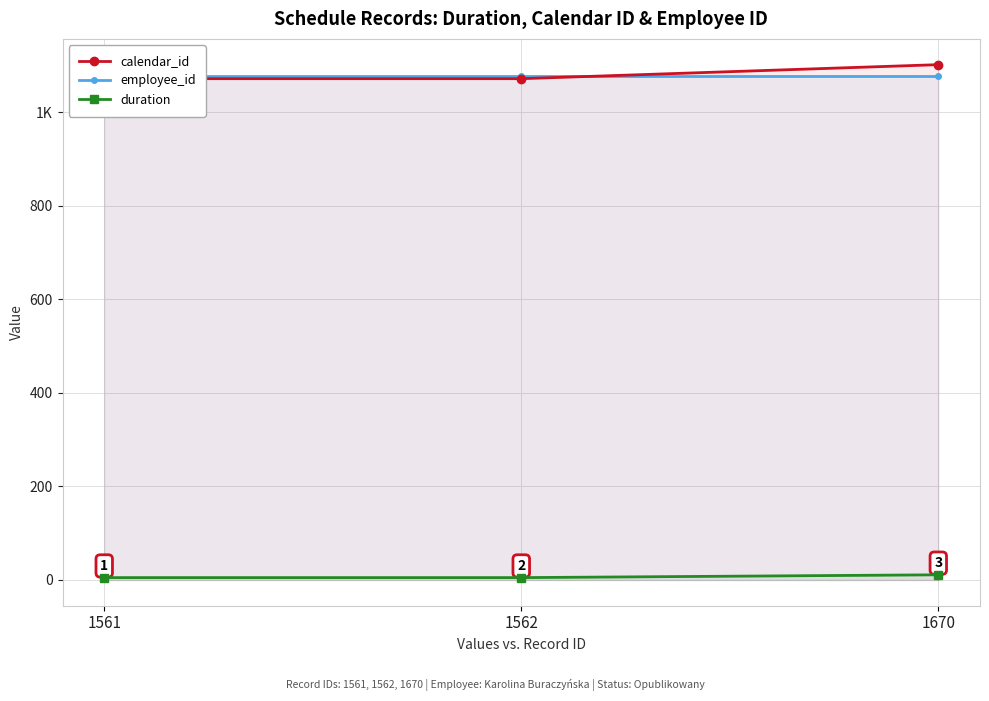

Which category has the highest value in the duration series?

1670